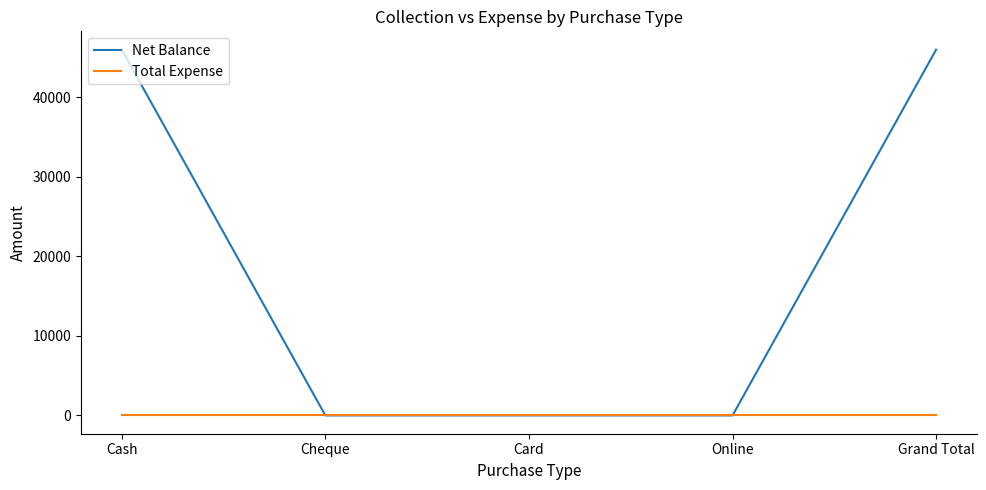

List the series in order of their peak value, highest first.

Net Balance, Total Expense